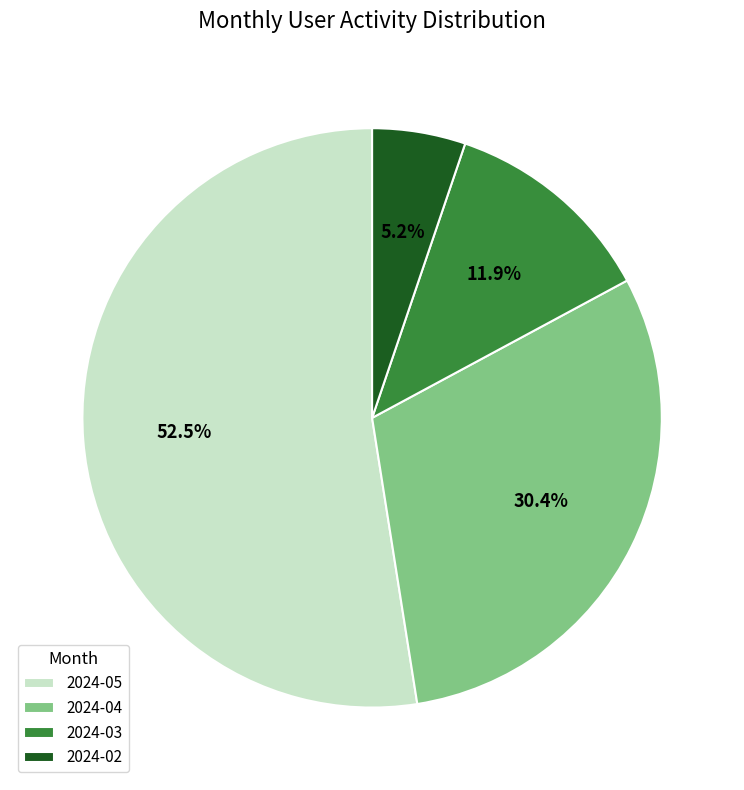

Rank the categories by value from highest to lowest.

2024-05, 2024-04, 2024-03, 2024-02